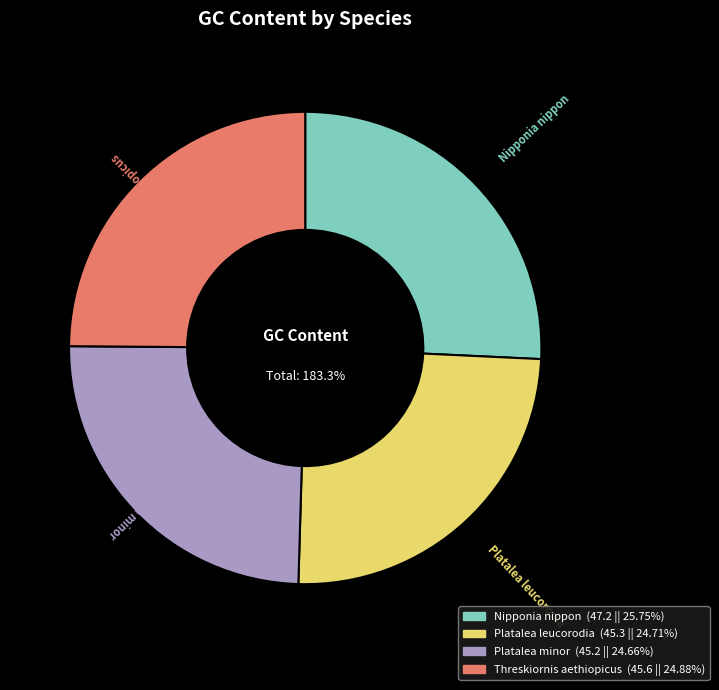

Which category has the smallest portion of the pie?

Platalea minor